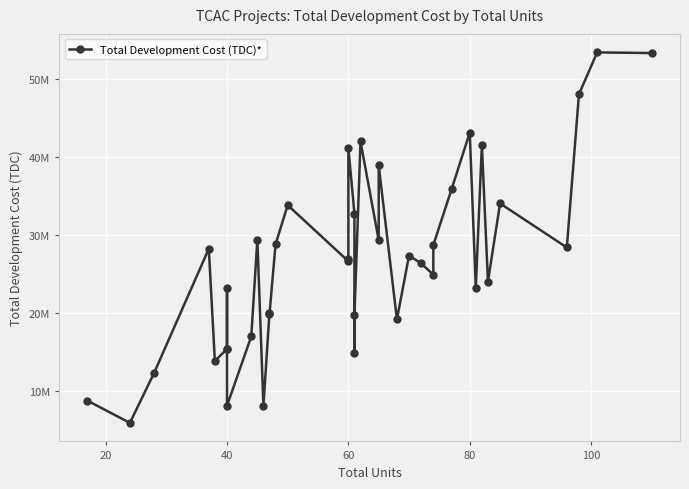

What is the greatest value displayed?

53346122